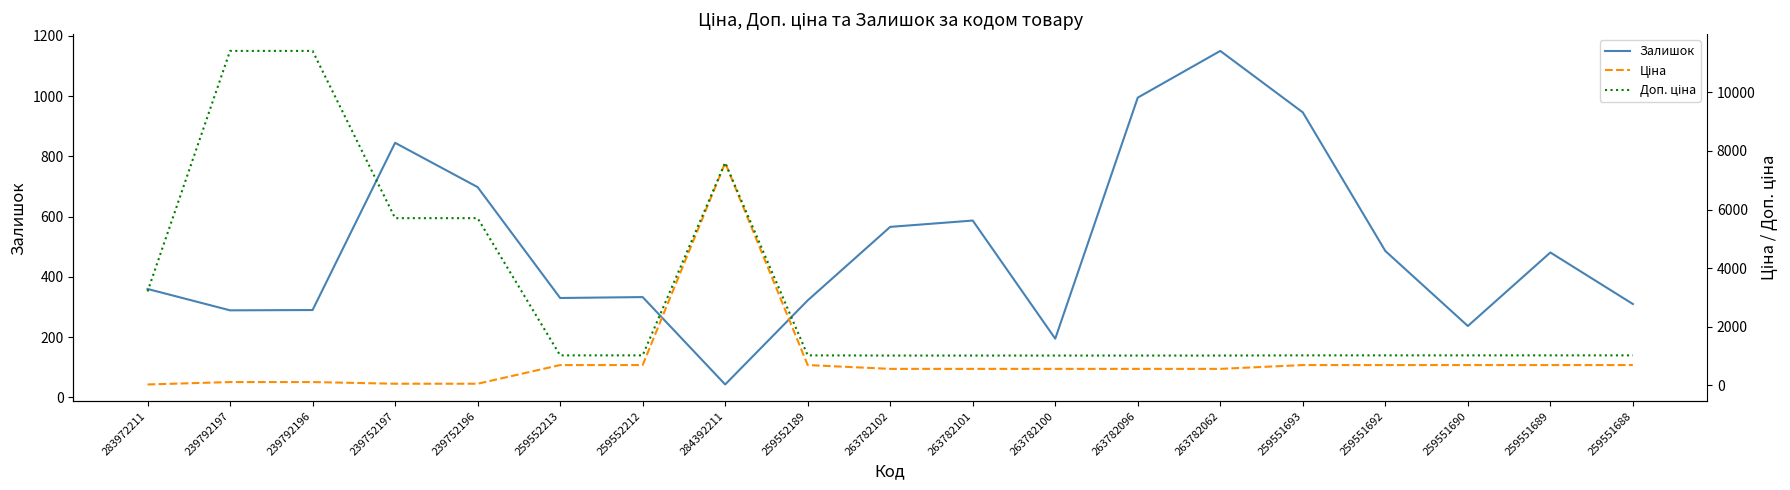

How many intersections are there between Ціна and Залишок?

5